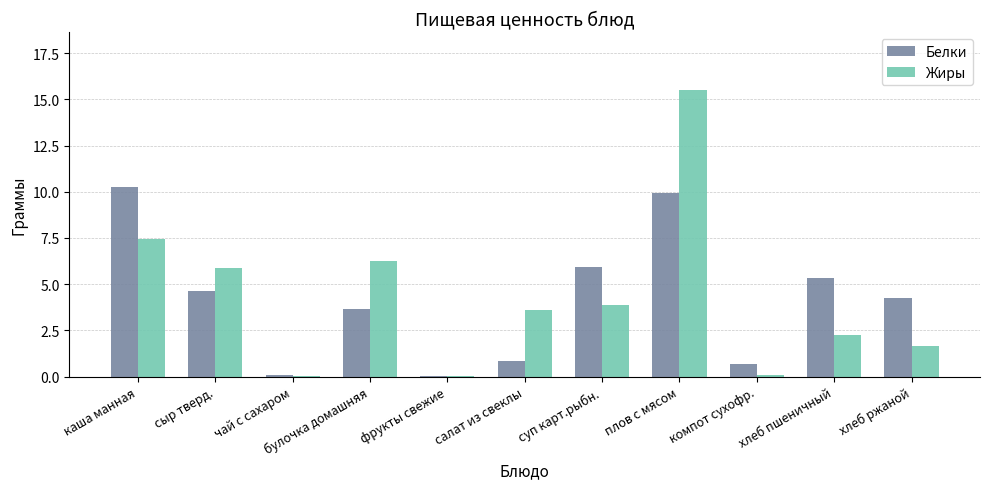

At which label does Жиры first exceed 3?

каша манная